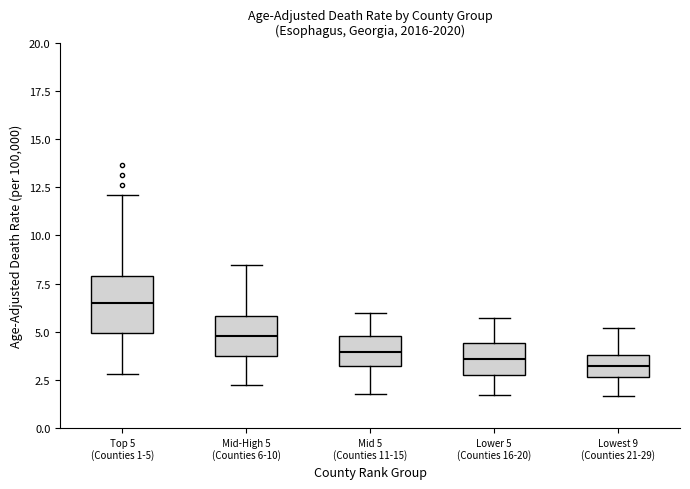

Where does the lower whisker of the box for Top 5 (Counties 1-5) end on the y-axis? The values are not printed on the chart, so give them approximately, as read against the axis.

3.0